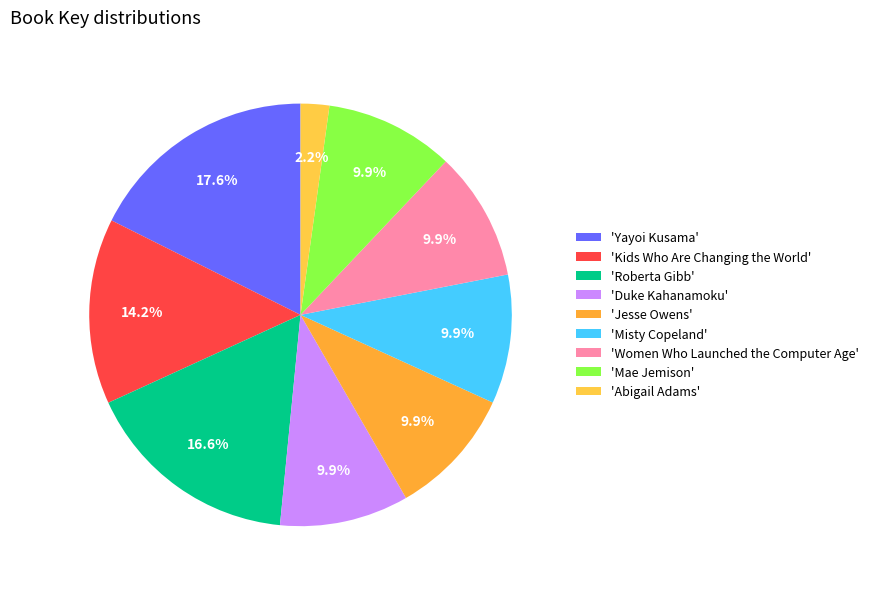

Count the number of slices in the pie.

9